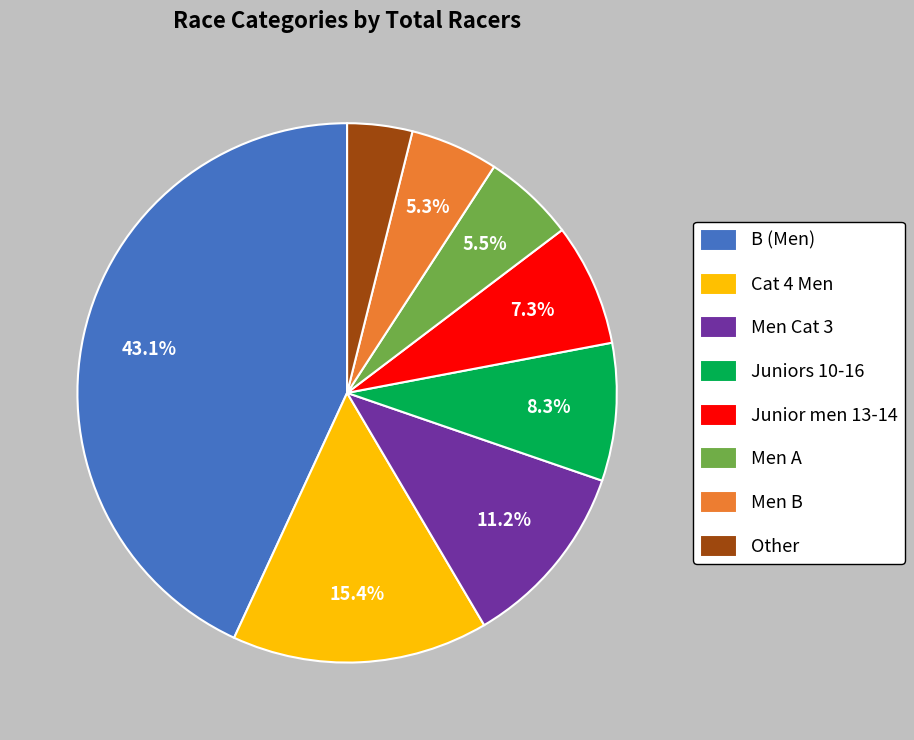

True or false: Men Cat 3 accounts for 17% of the total.

False